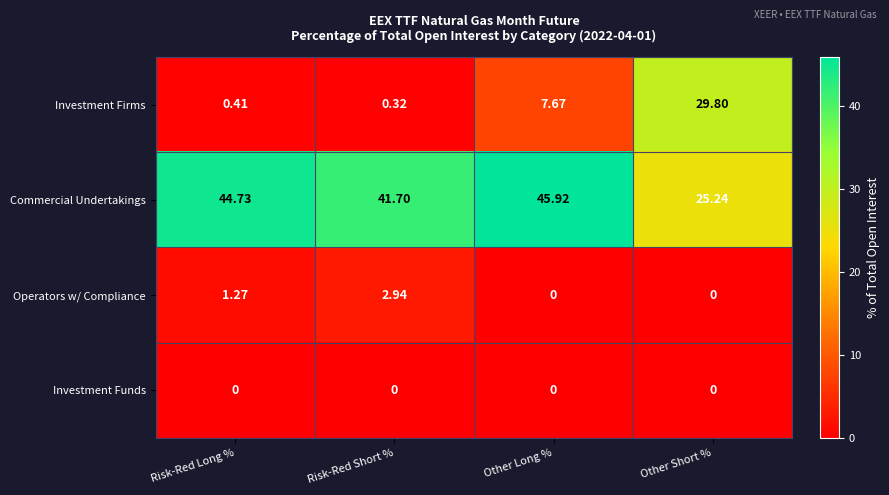

Is the value of Commercial Undertakings at Risk-Red Short % greater than the value of Operators w/ Compliance at Other Long %?

Yes